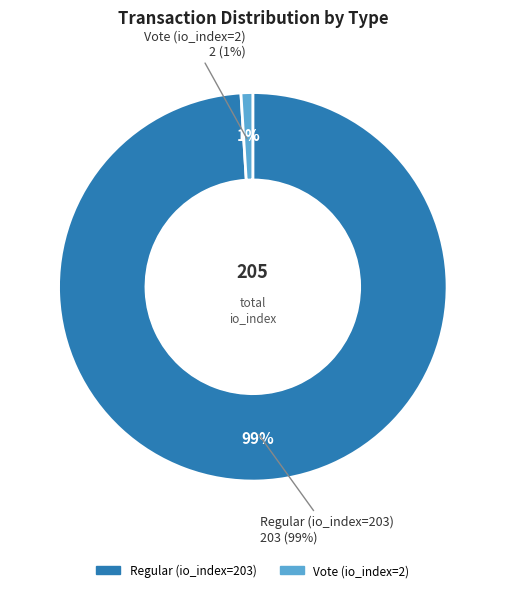

To the nearest percent, what portion does Vote (io_index=2) represent?

1%